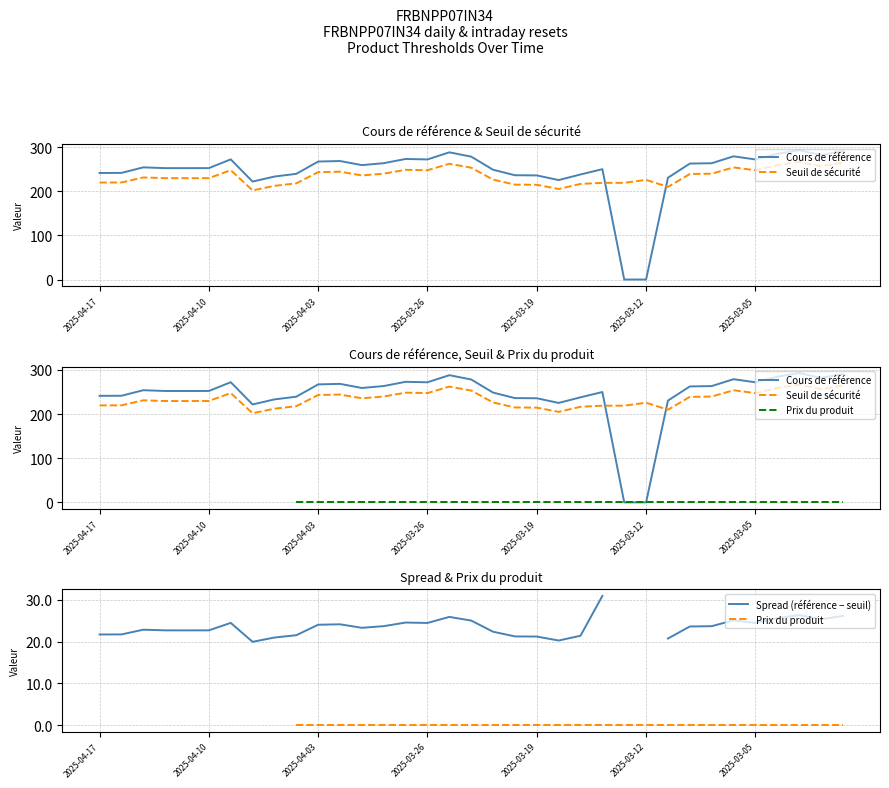

What is the greatest value displayed?

293.0